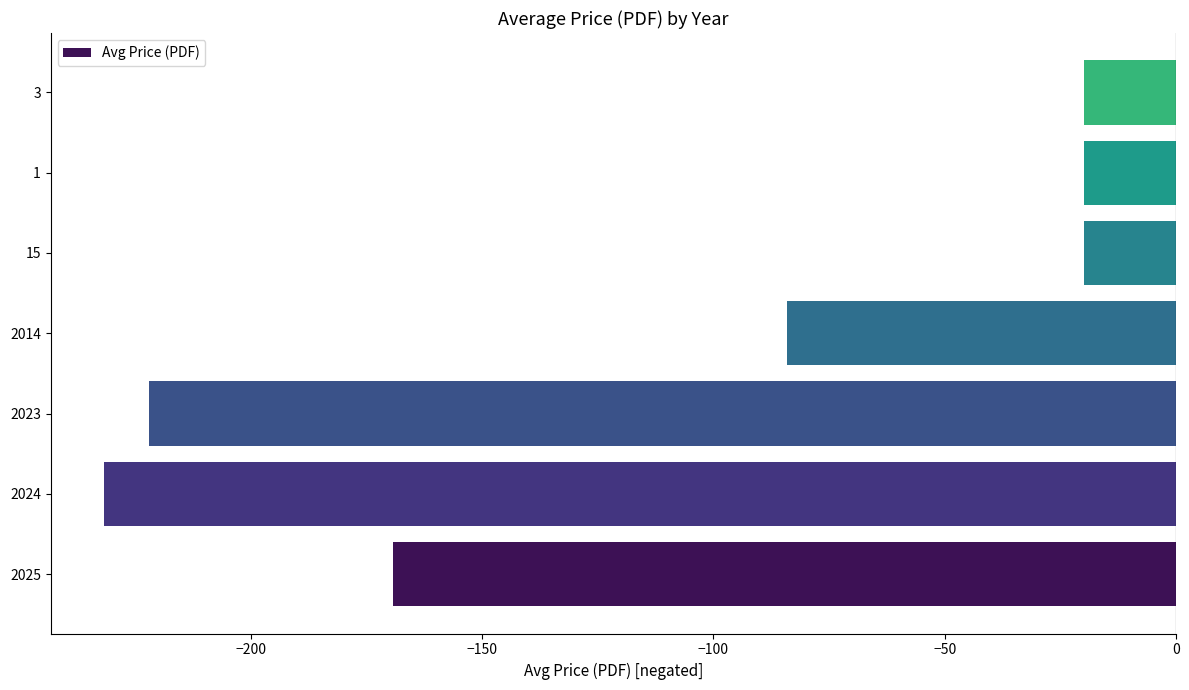

The chart shows a value of -169.3 at 2025. True or false?

True